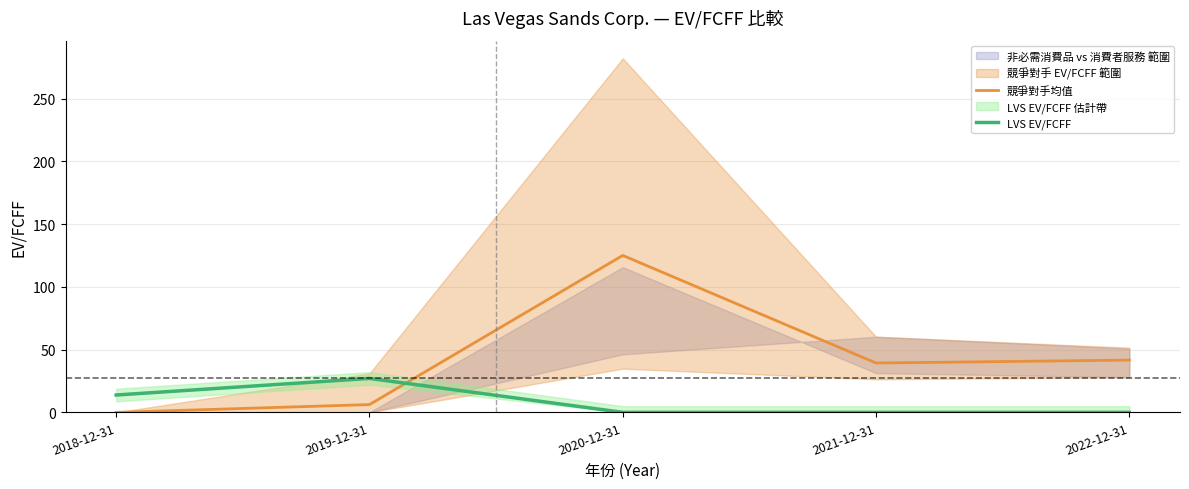

Where is the first local maximum for LVS EV/FCFF?

2019-12-31